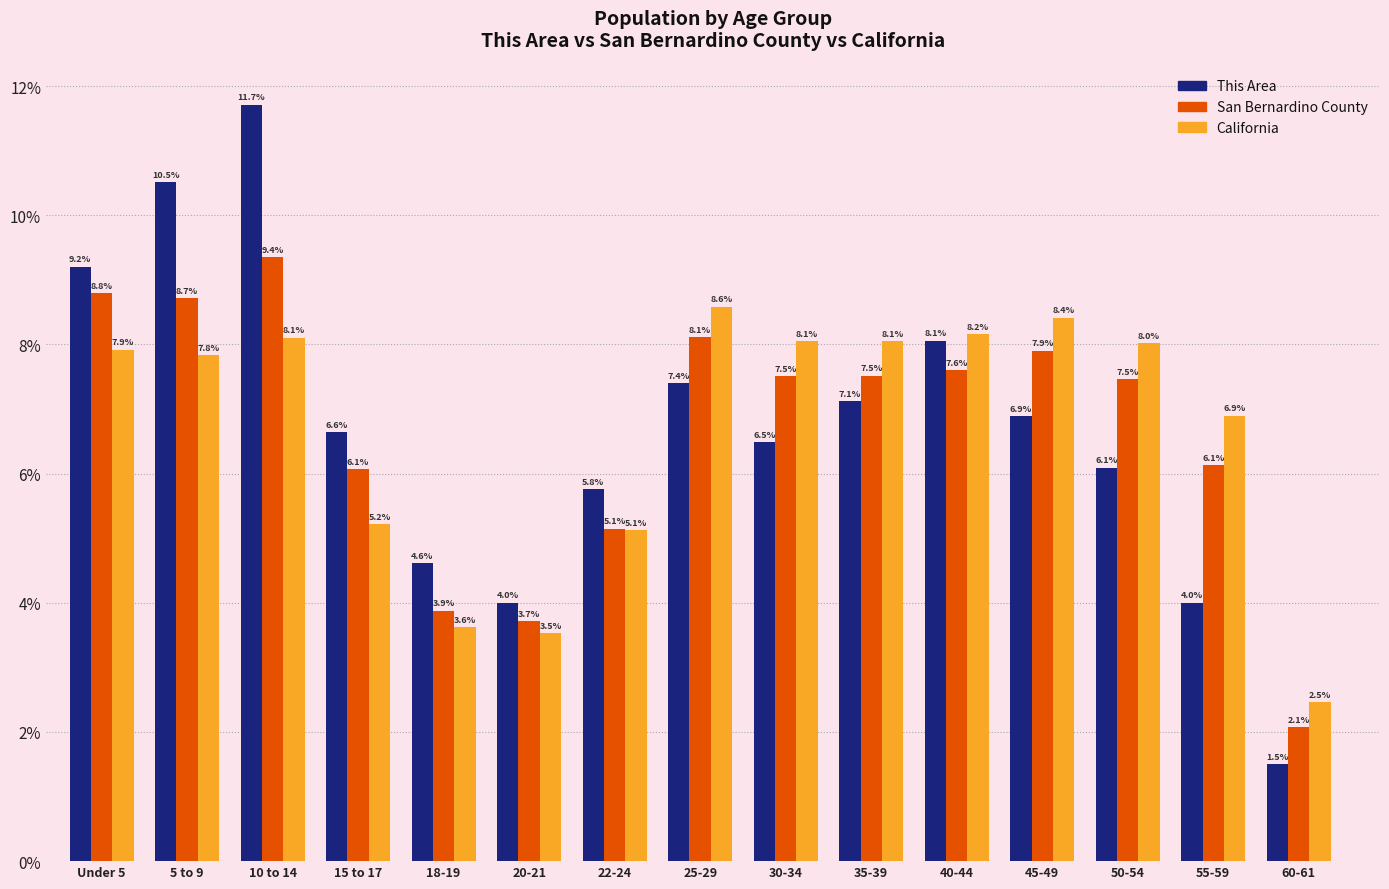

How many bars are there in total?

45